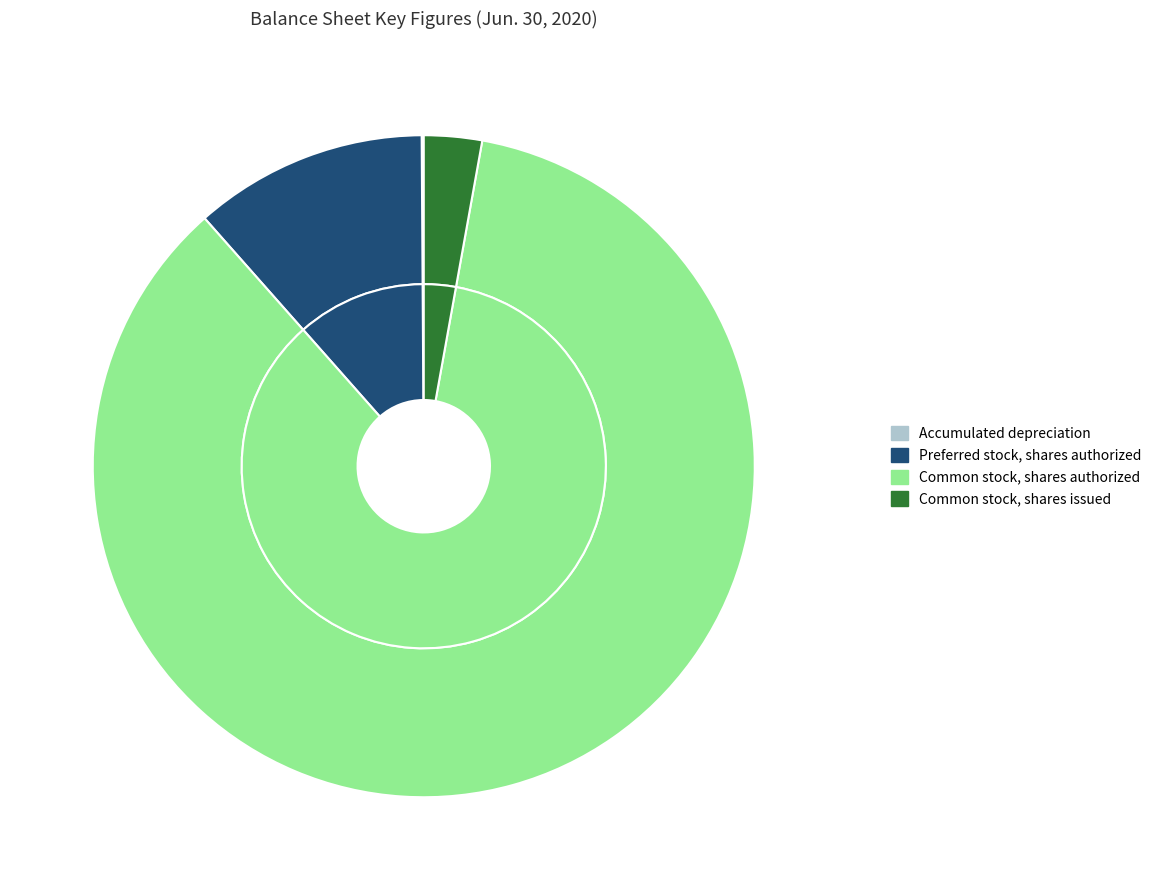

What percentage is the Common stock, shares authorized slice, to the nearest percent?

86%